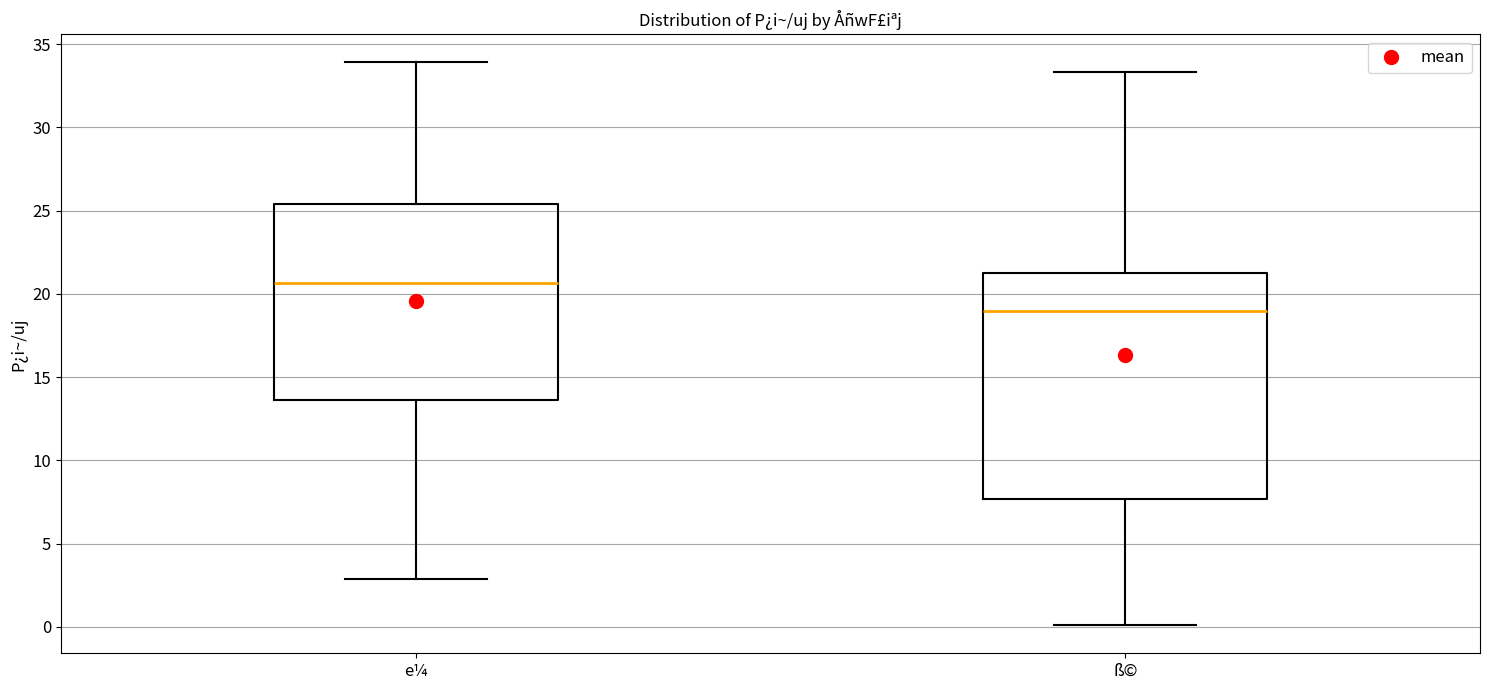

Reading left to right, read every box against the y-axis: the position of its median line, the range the box covers, and the ends of its whiskers. The values are not printed on the chart, so give them approximately, as read against the axis.

e¼: median 20.5, box 13.5 to 25.5, whiskers 3.0 to 34.0
ß©: median 19.0, box 7.5 to 21.0, whiskers 0.0 to 33.5